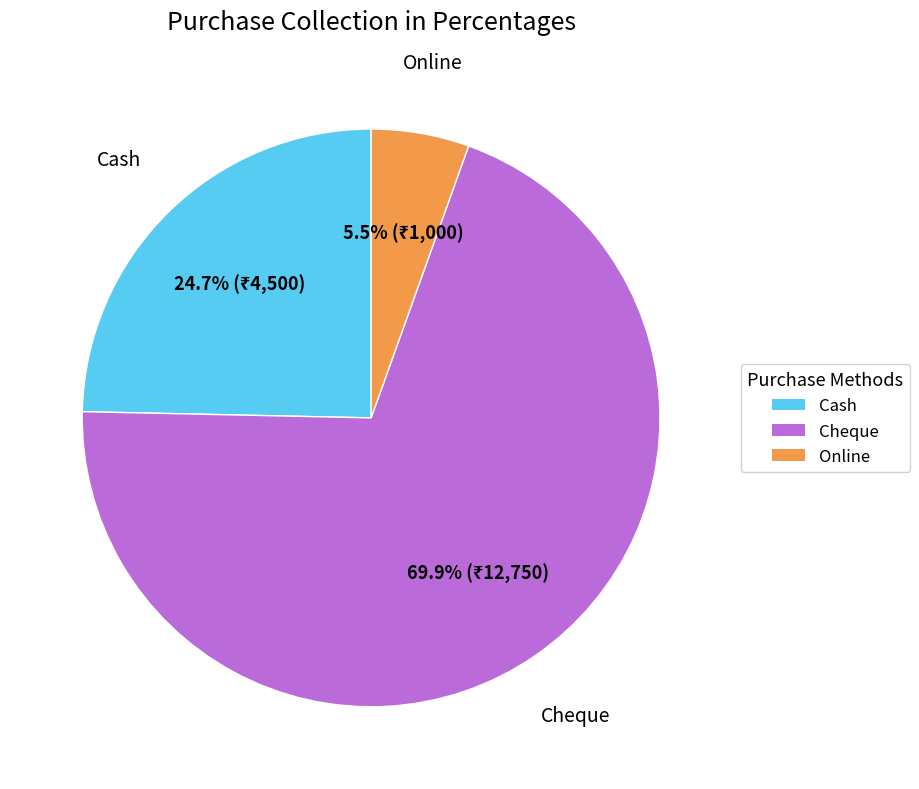

Rank the categories by value from lowest to highest.

Online, Cash, Cheque